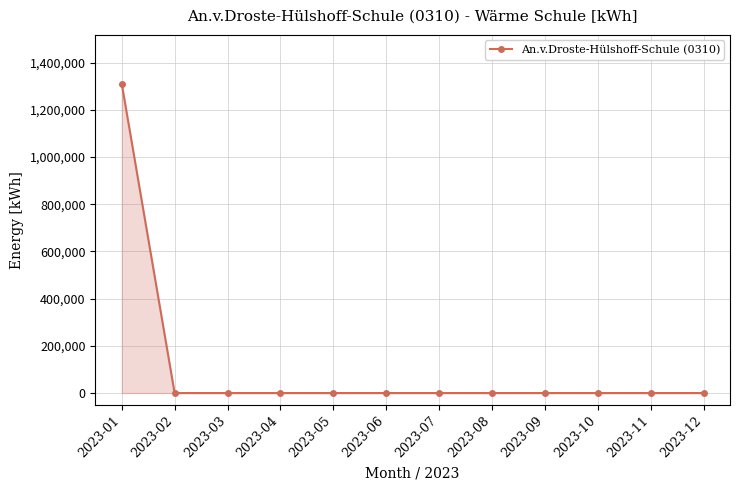

What is the greatest value displayed?

1310400